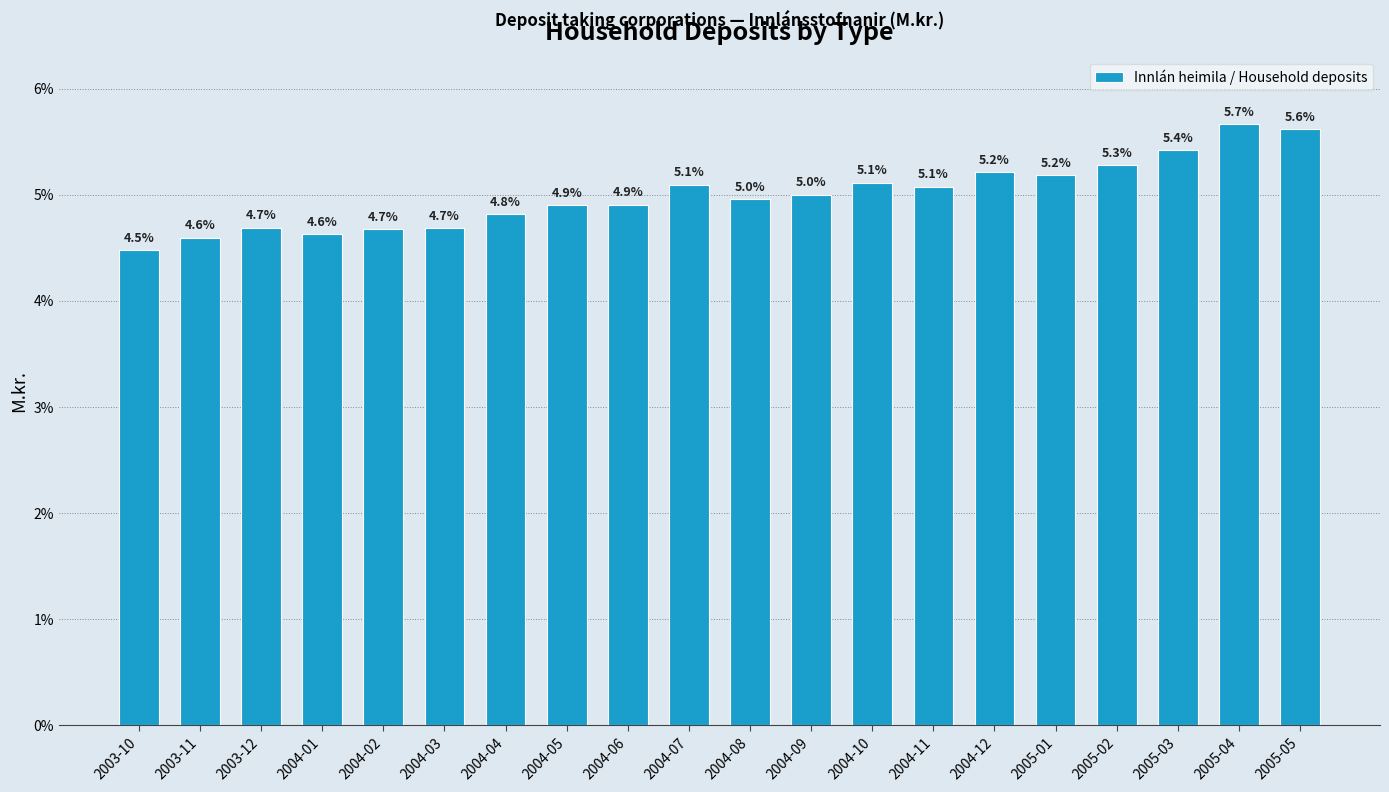

Reading left to right, extract all data points from this chart.

2003-10=4.5	2003-11=4.6	2003-12=4.7	2004-01=4.6	2004-02=4.7	2004-03=4.7	2004-04=4.8	2004-05=4.9	2004-06=4.9	2004-07=5.1	2004-08=5.0	2004-09=5.0	2004-10=5.1	2004-11=5.1	2004-12=5.2	2005-01=5.2	2005-02=5.3	2005-03=5.4	2005-04=5.7	2005-05=5.6